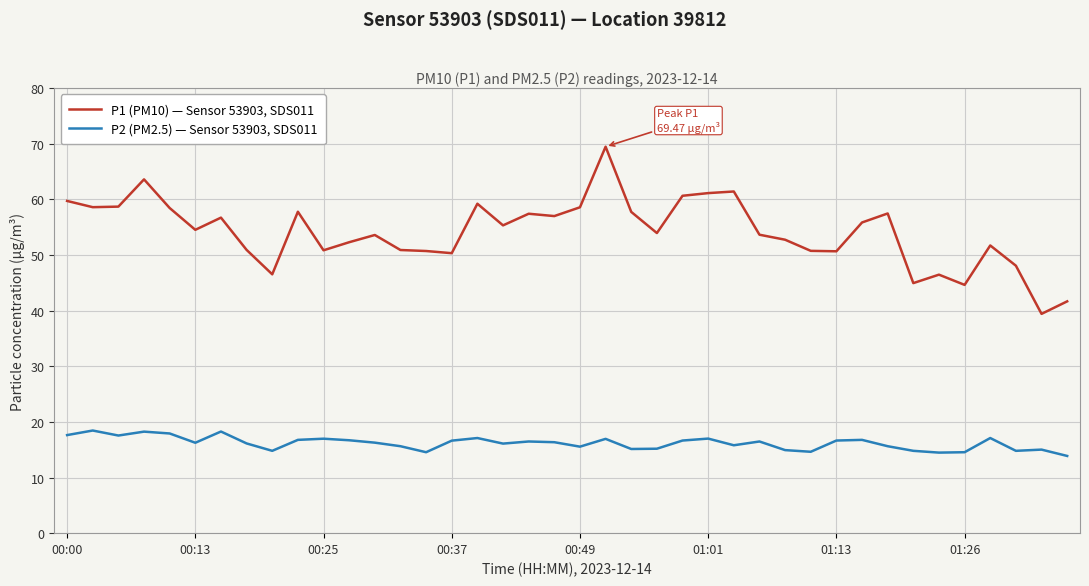

What is the highest value of the P1 (PM10) — Sensor 53903, SDS011 series?

69.5